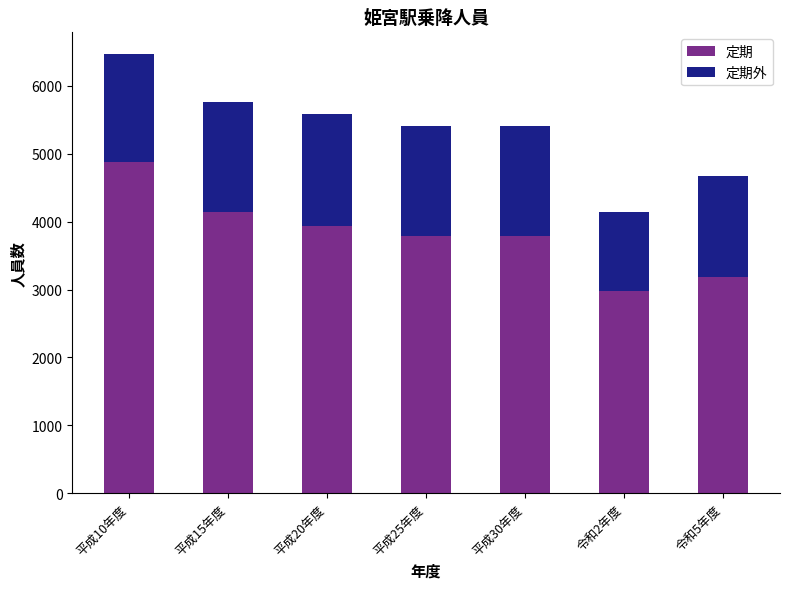

Which category has the highest value in the 定期 series?

平成10年度